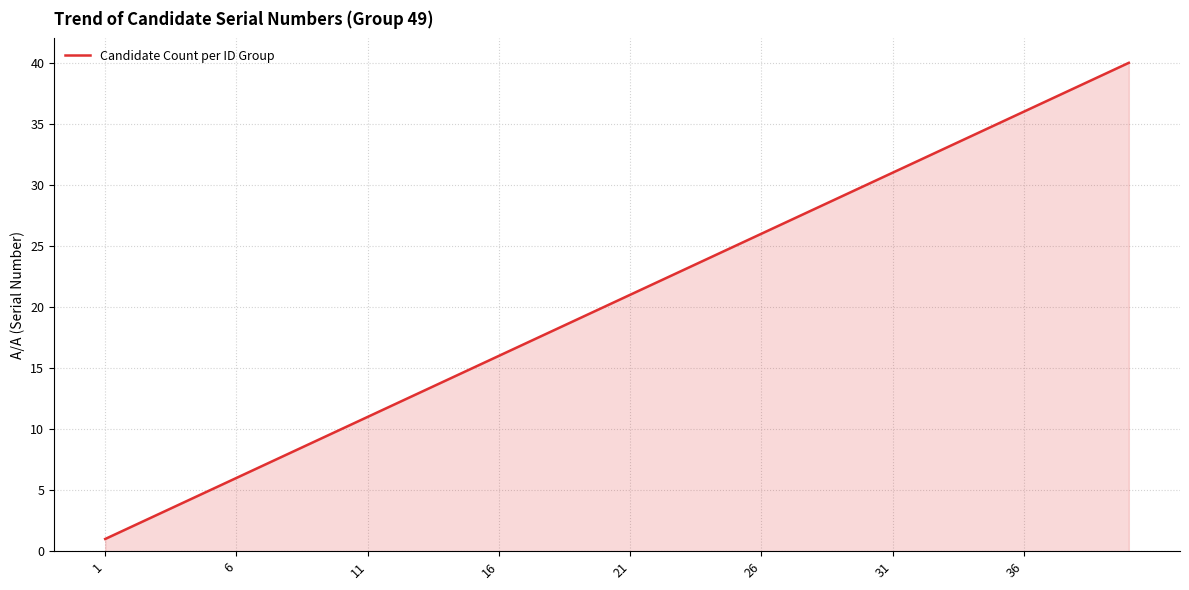

What is the maximum value shown in the chart?

40